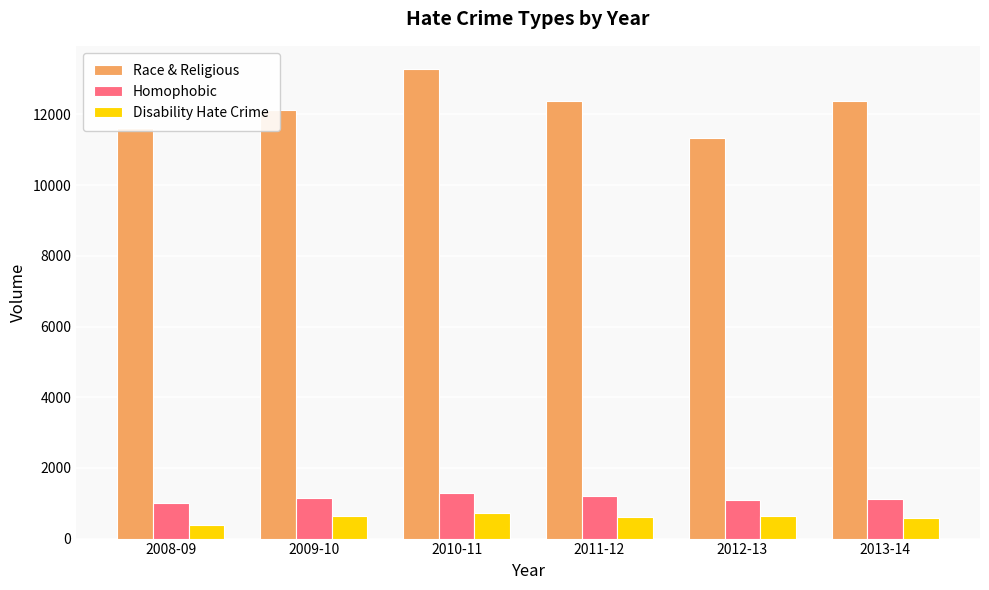

What is the label of the 1st bar from the left?

2008-09